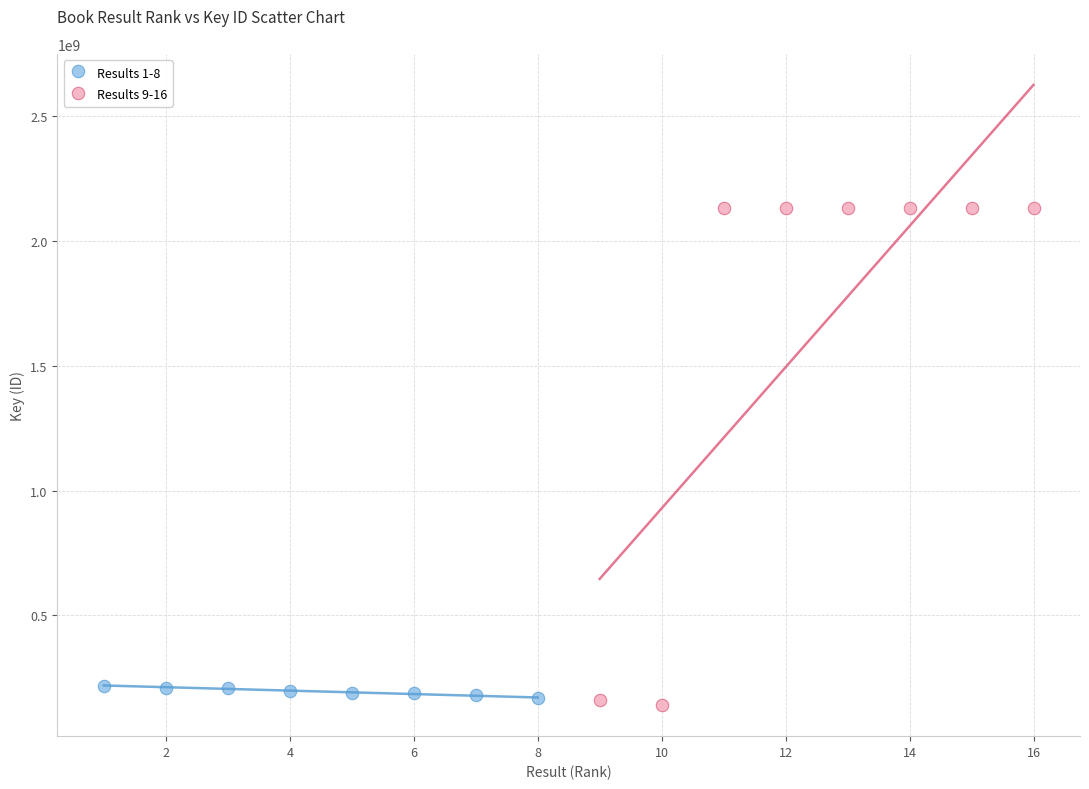

What are all the series names shown in the legend?

Results 1-8, Results 9-16